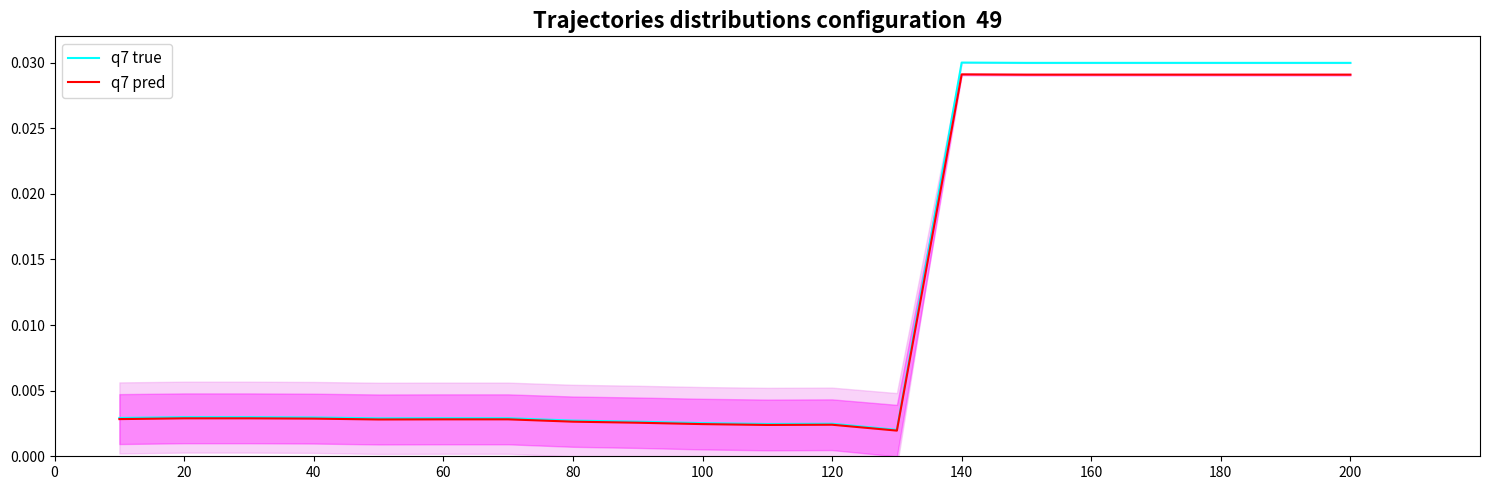

Between 20 and 160, which series saw the biggest shift?

q7 true